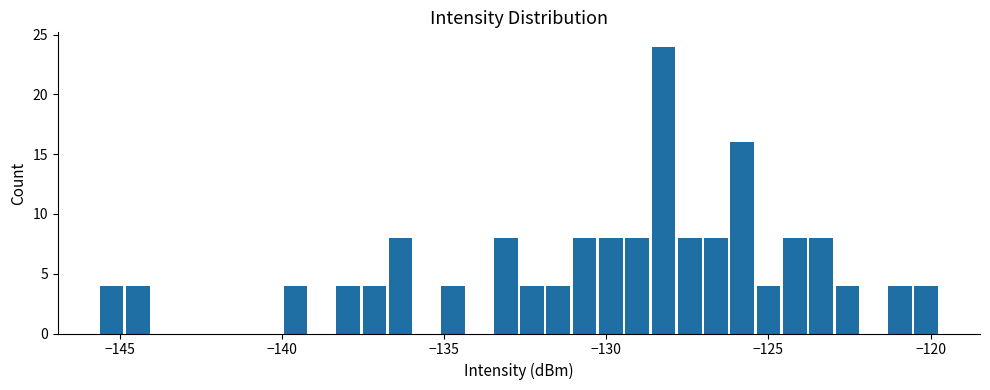

Read against the x-axis, roughly where is the centre of the tallest bar?

-128.0